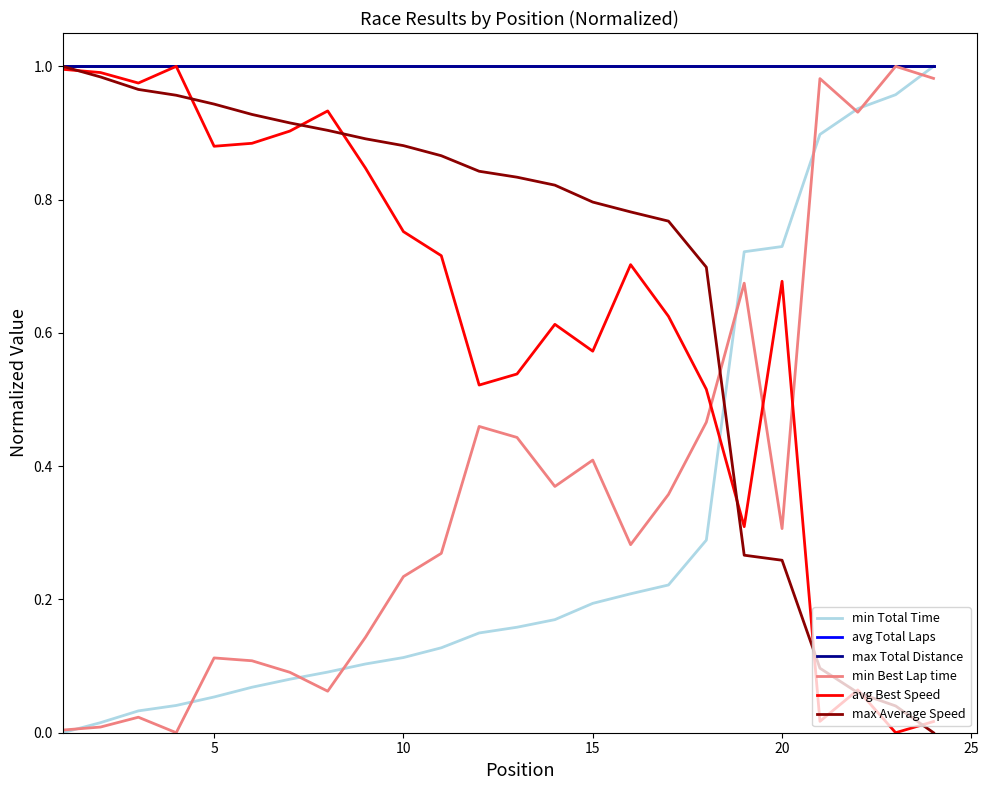

True or false: min Total Time has more than 2 points higher than both neighbors.

False